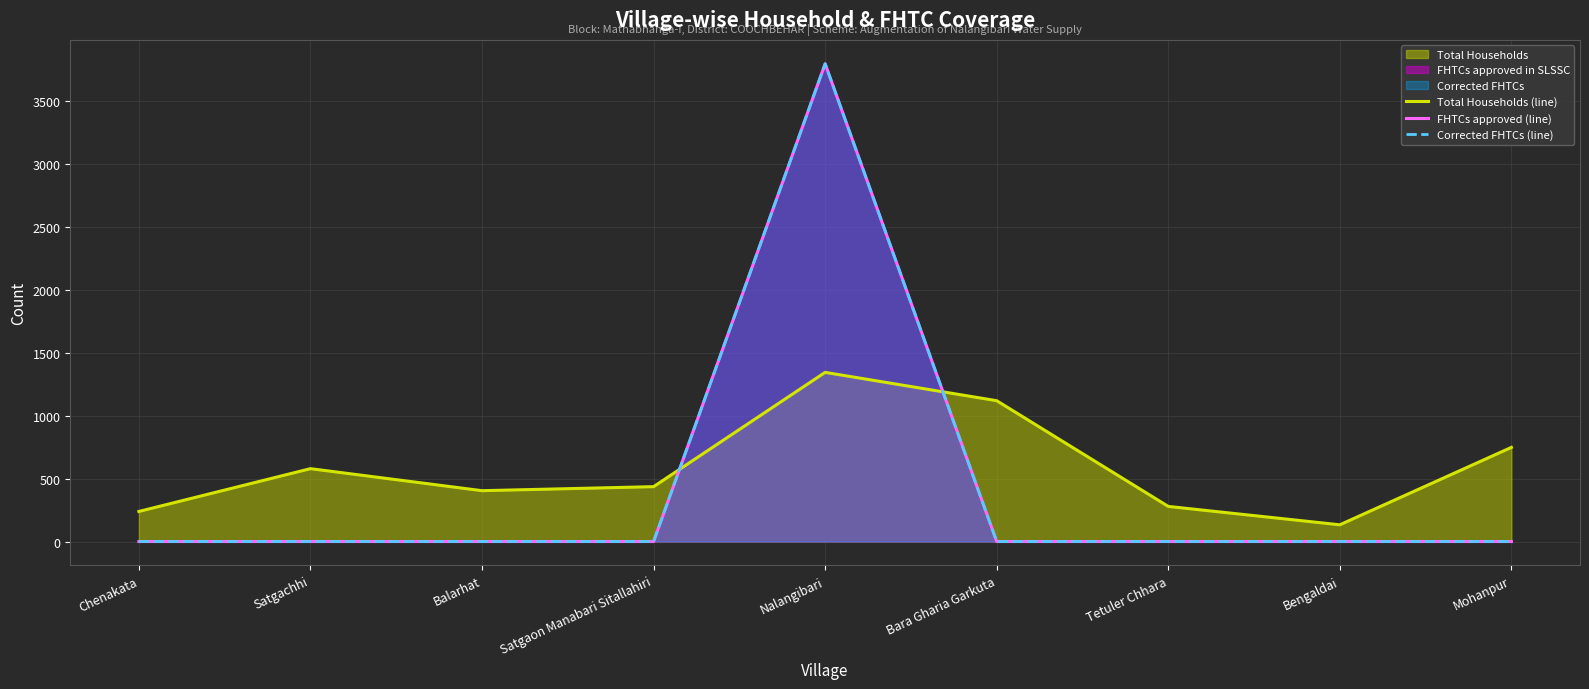

What is the spread (max minus min) of values at Nalangibari?

2452